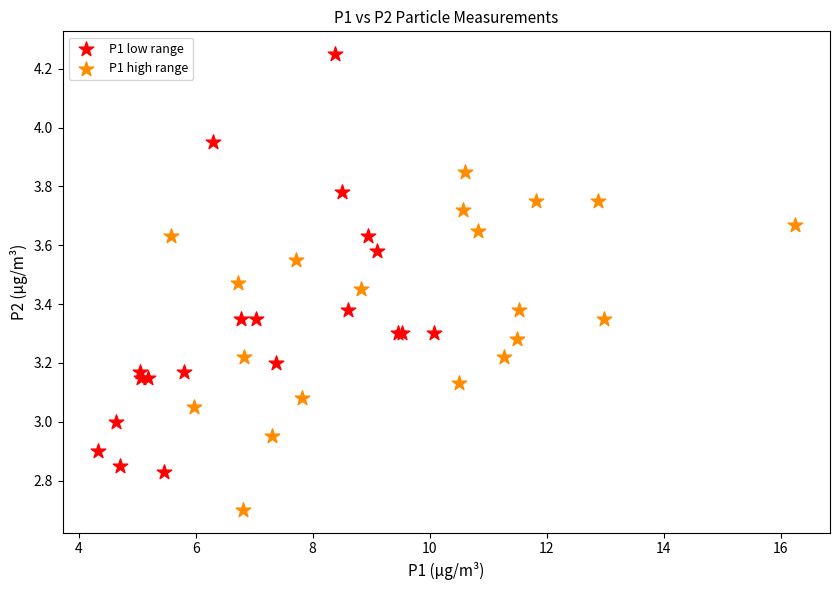

Which series has the largest Y range (max minus min)?

P1 low range